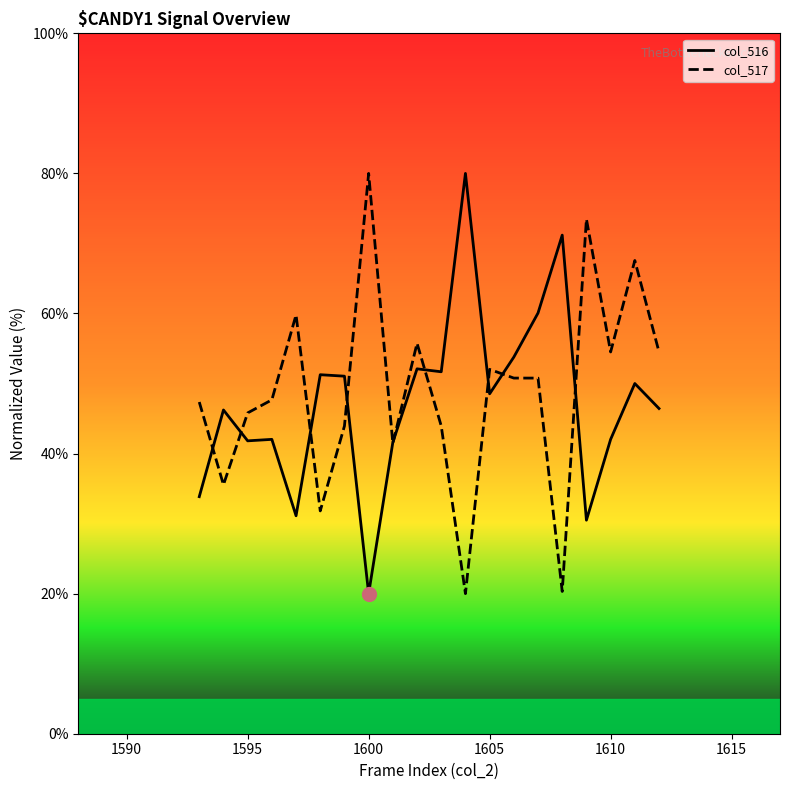

In col_516, how many points are higher than both neighbors (excluding endpoints)?

7